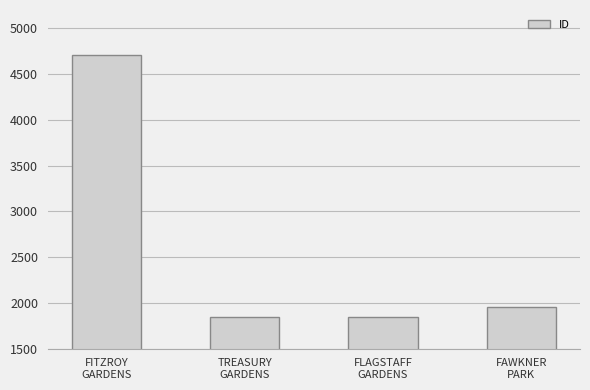

What is the minimum value shown in the chart?

1841